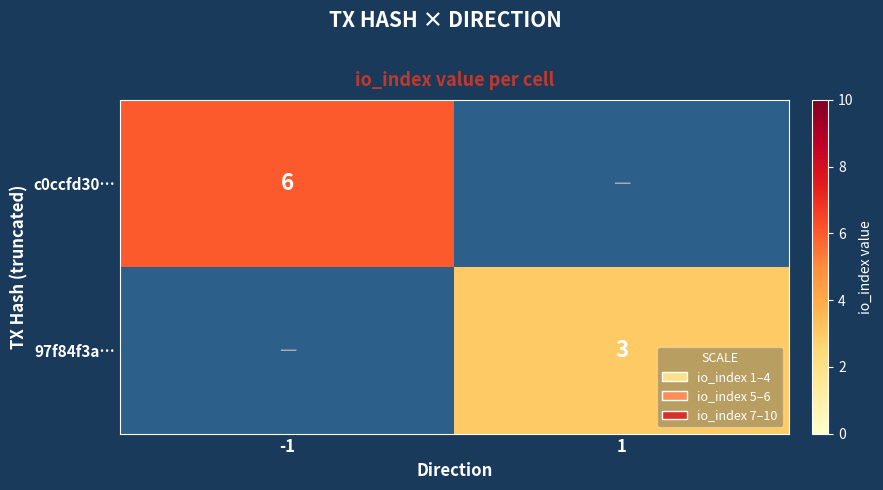

Is the value of 97f84f3a… at 1 greater than the value of c0ccfd30… at -1?

No